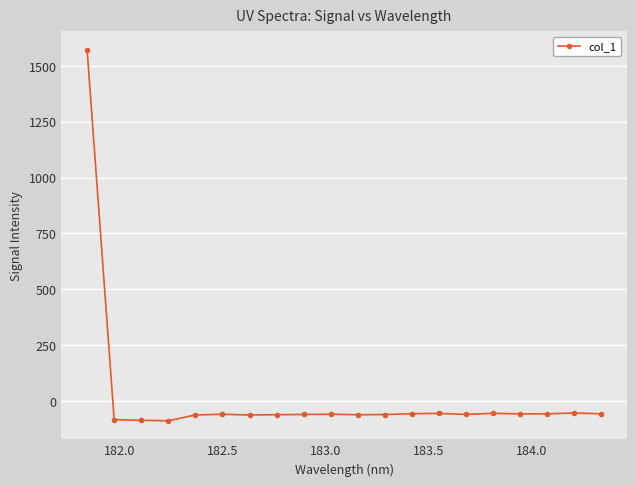

What is the maximum value shown in the chart?

1571.5